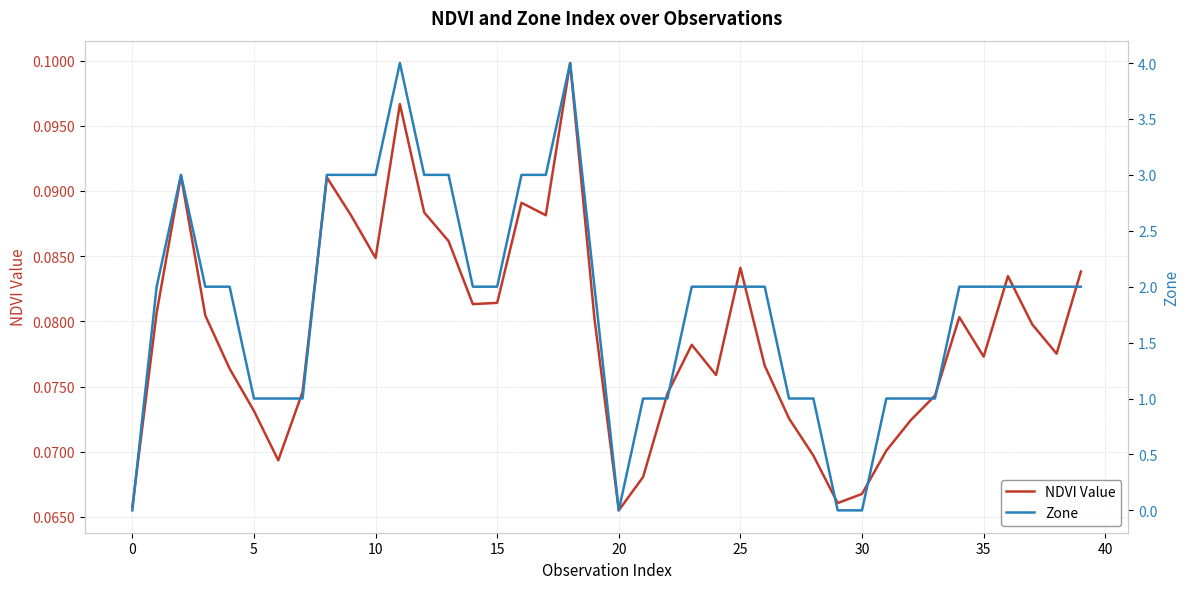

What is the sum of all Zone values?

74.0